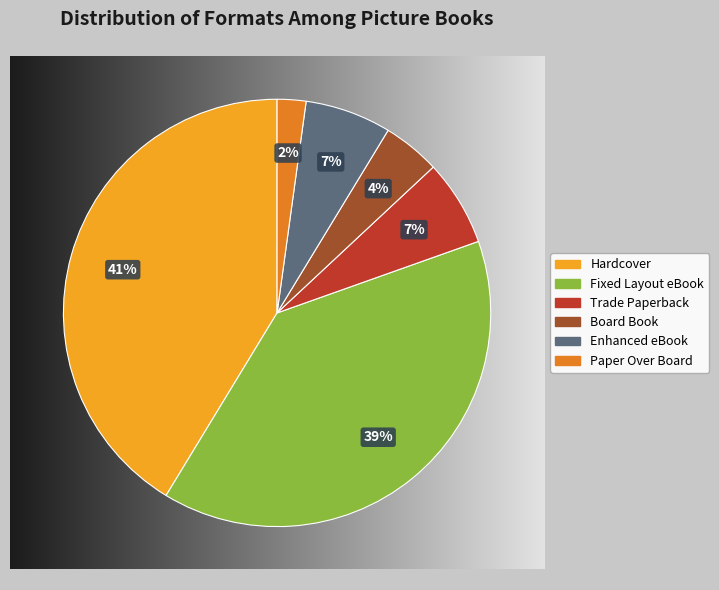

Is it true that Hardcover is 41% of the pie?

True